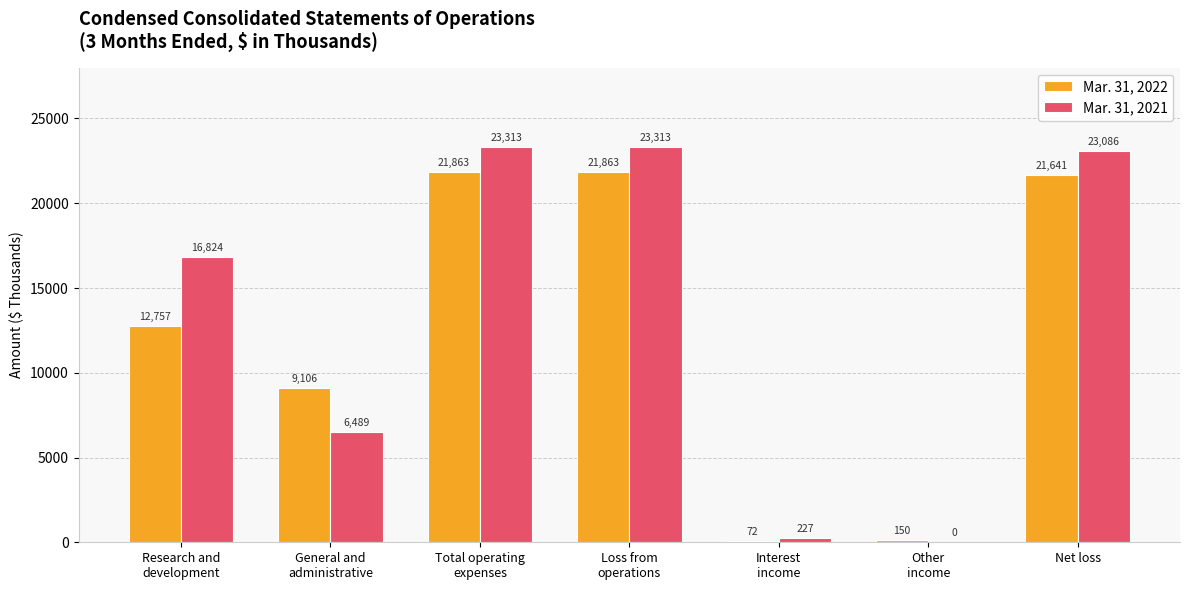

The Mar. 31, 2022 series shows 12757 at Research and
development. True or false?

True